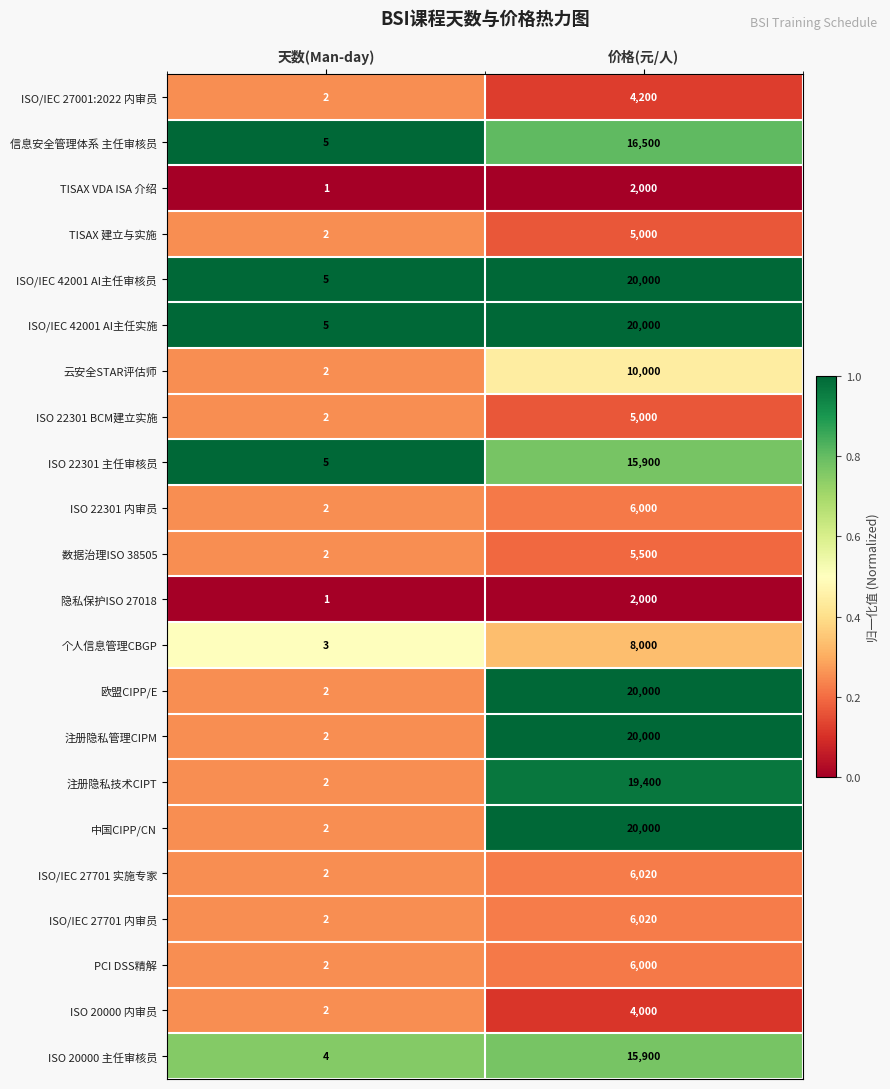

What is the difference between the highest and lowest values at 价格(元/人)?

18000